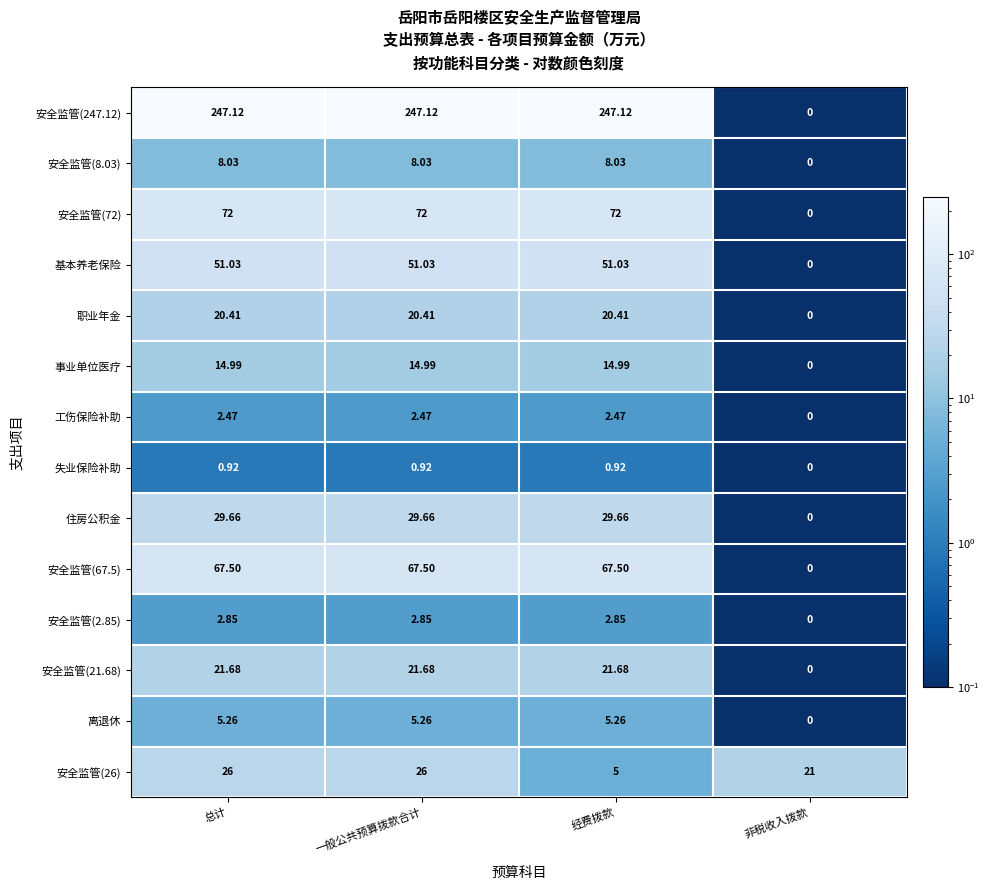

At which label is 安全监管(26) closest to 15?

非税收入拨款